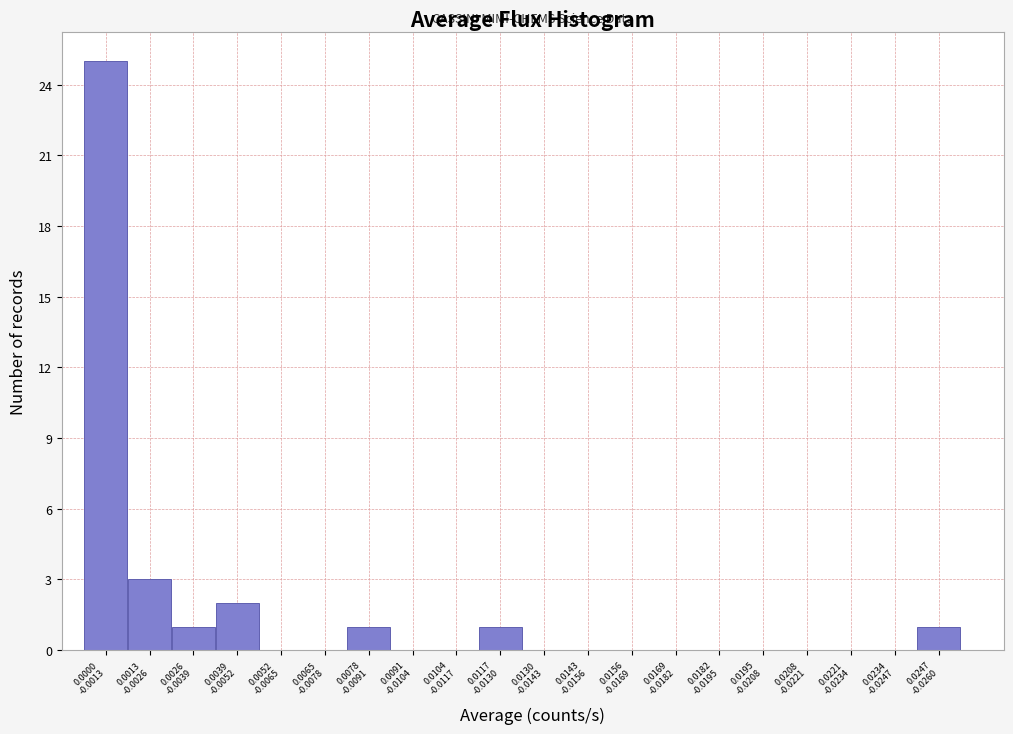

What is the greatest value displayed?

25